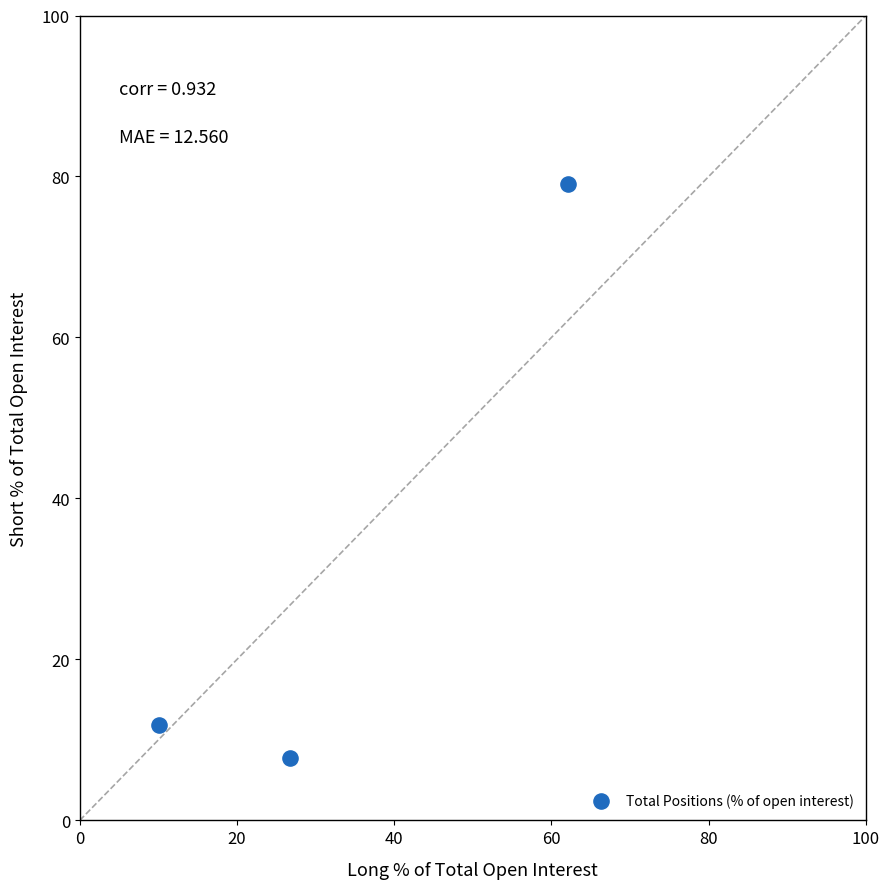

What is the range of Y values (max minus min)?

71.3